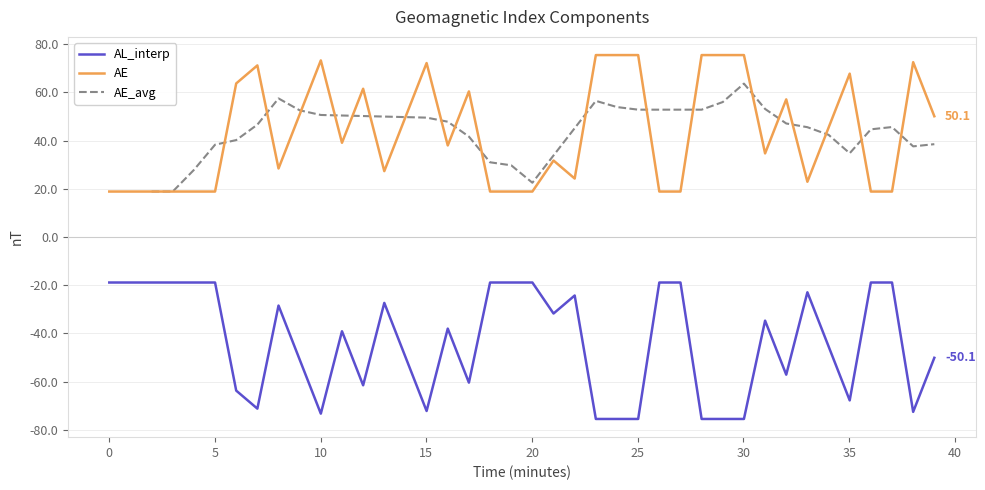

True or false: AE and AL_interp intersect in this chart.

False